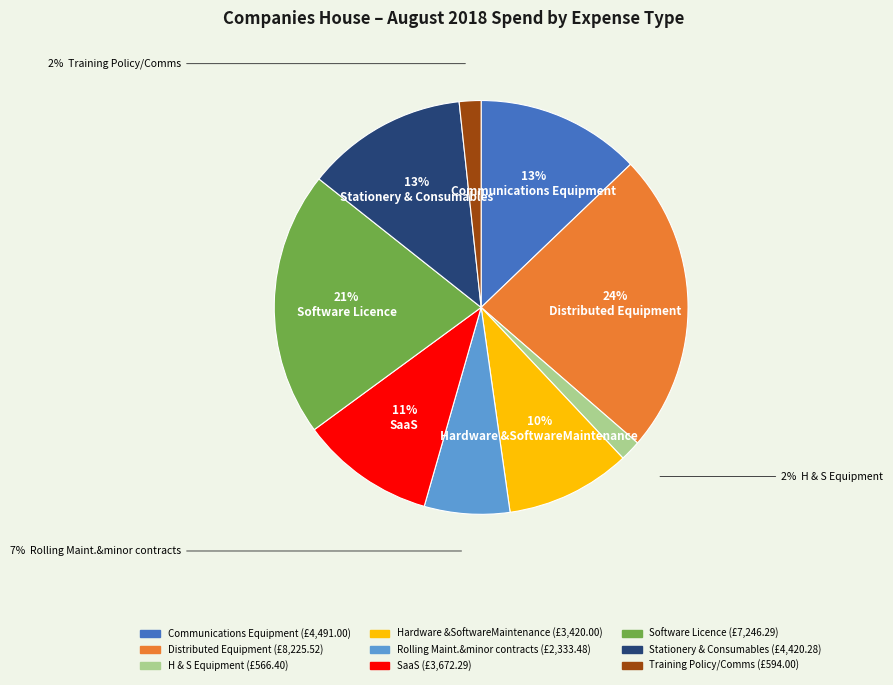

Is there any slice that represents more than half of the pie?

No